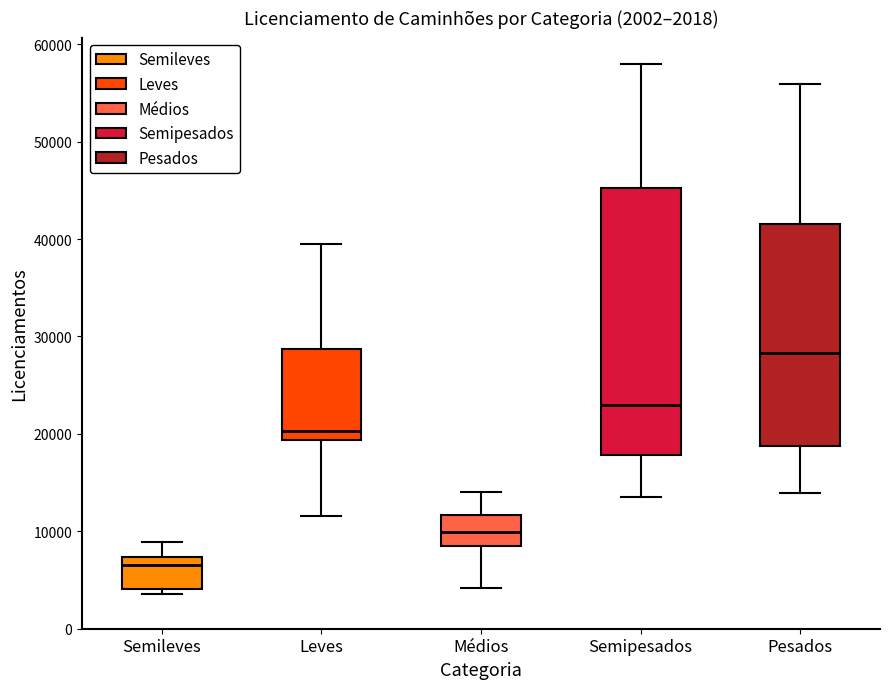

Which box is the tallest, from its lower edge to its upper edge?

Semipesados